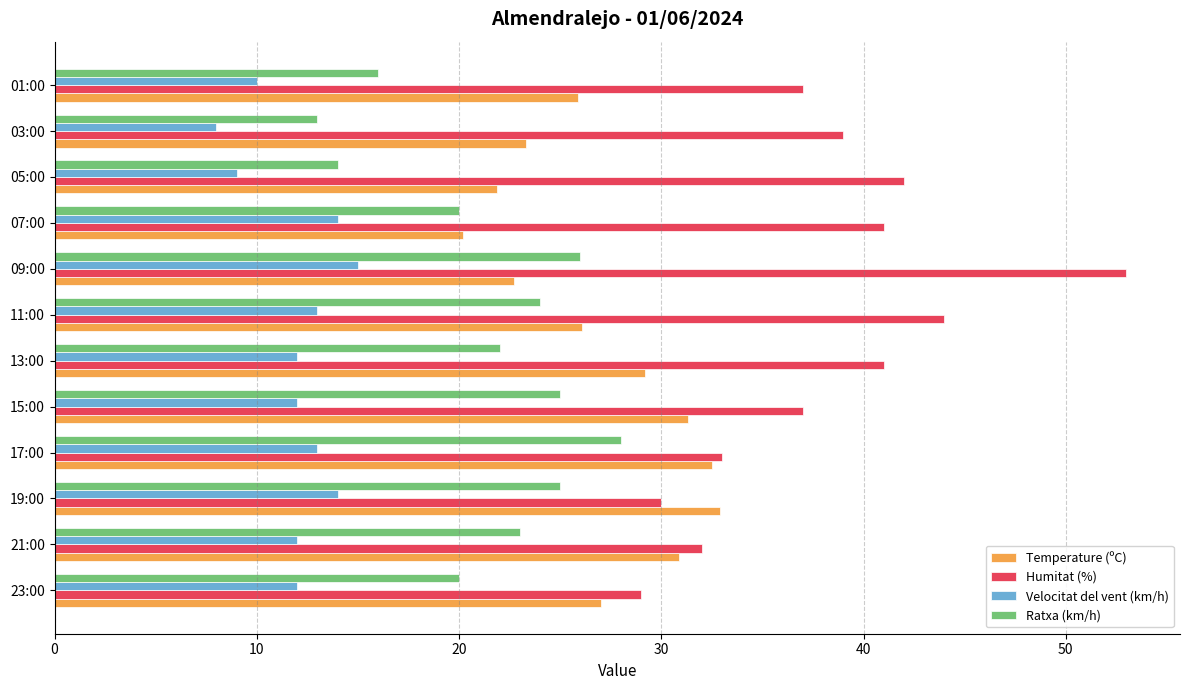

Which series changed the most between 11:00 and 01:00?

Ratxa (km/h)